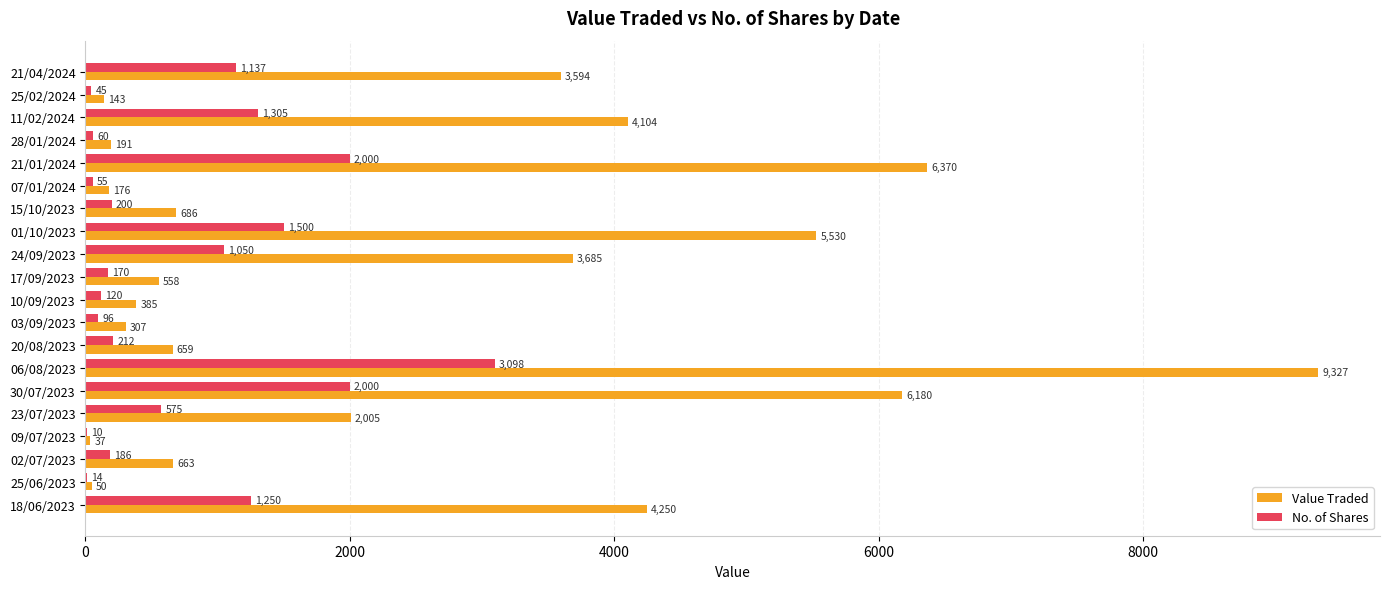

How many series are shown in this chart?

2